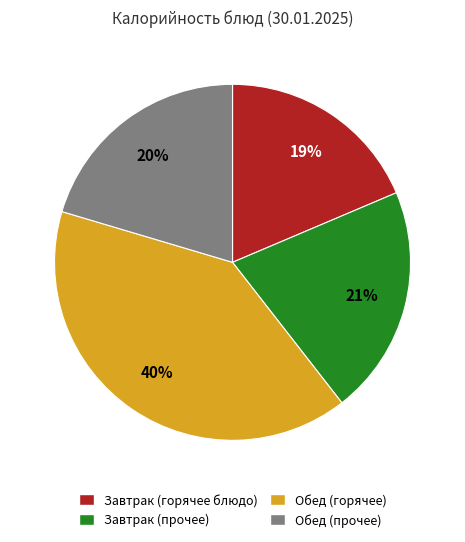

What is the ratio of the value at Завтрак (горячее блюдо) to the value at Обед (горячее)?

0.5